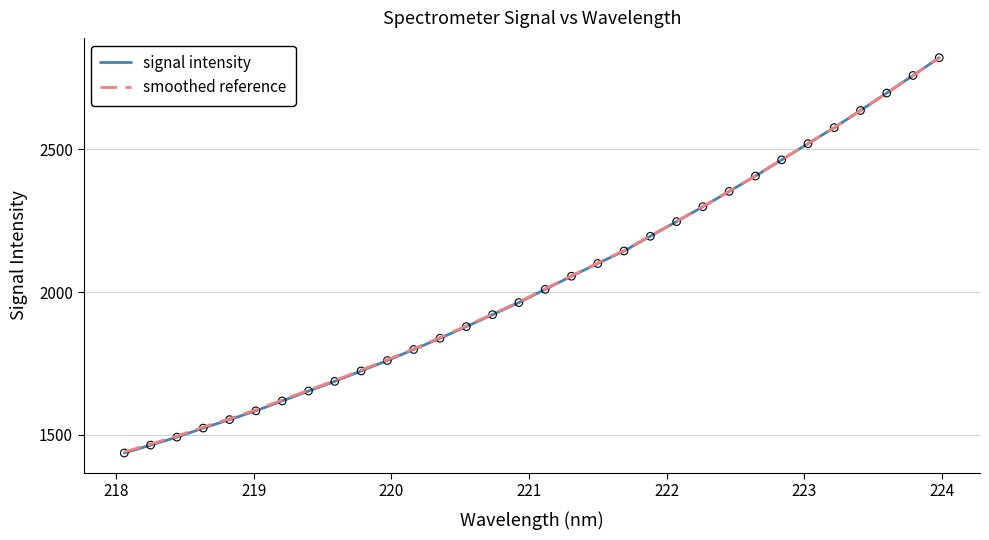

What is the minimum value for signal intensity?

1436.6